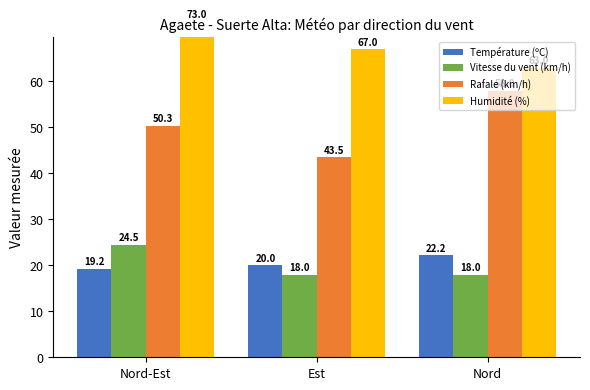

Is it true that Rafale (km/h) equals 76.8 at Nord?

False